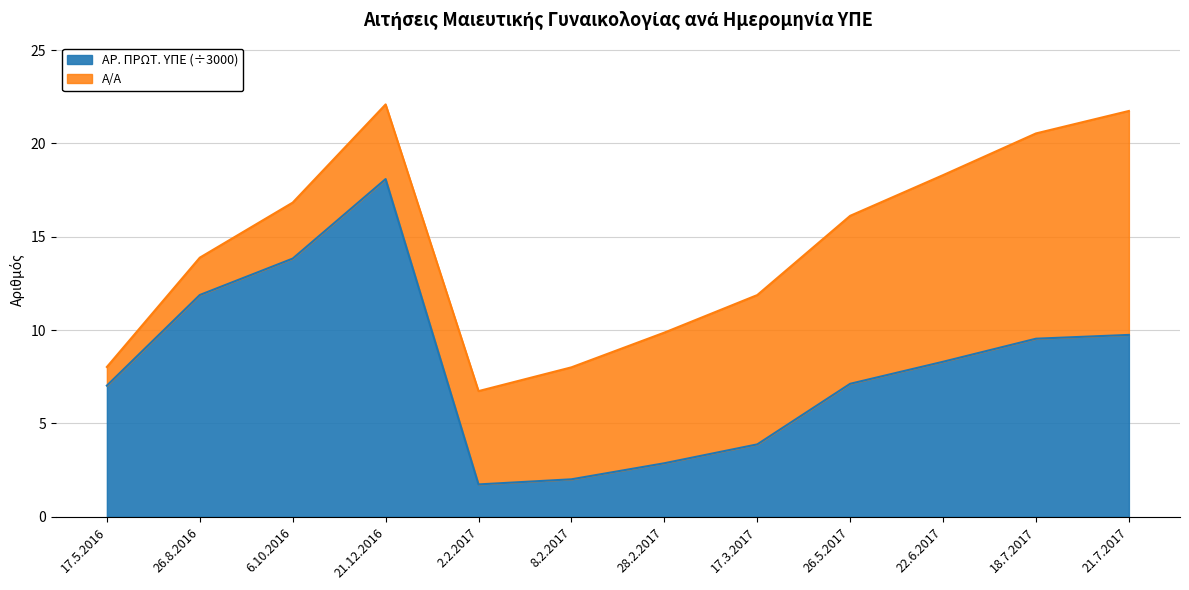

Does the chart have visible grid lines?

Yes